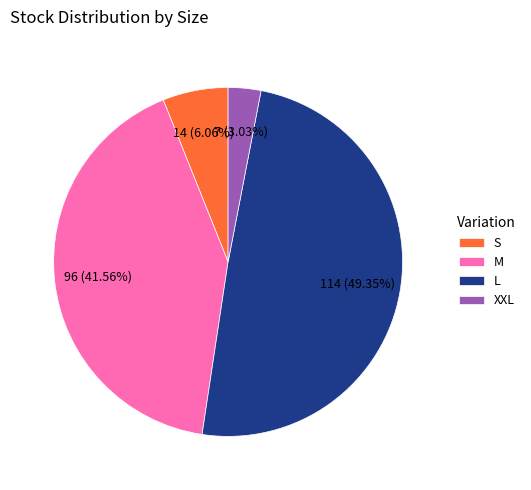

True or false: L accounts for 61% of the total.

False